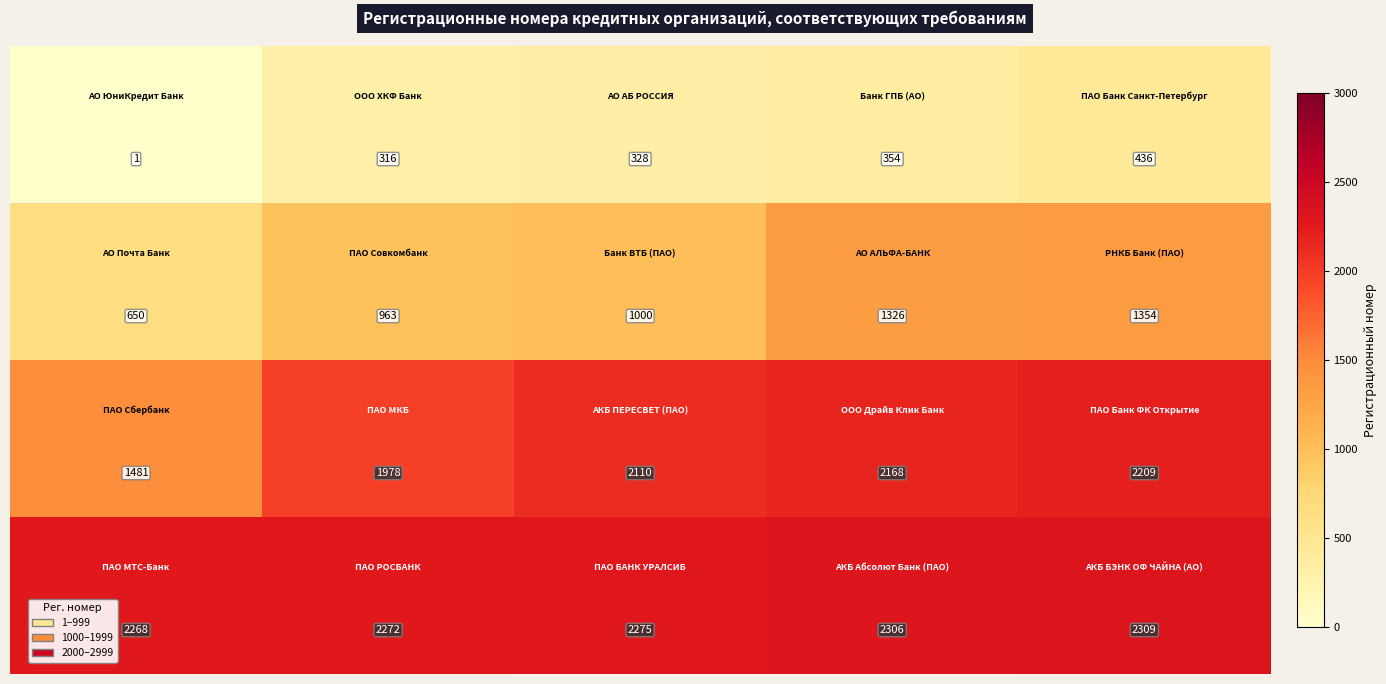

At how many categories does at least one series exceed 466?

5